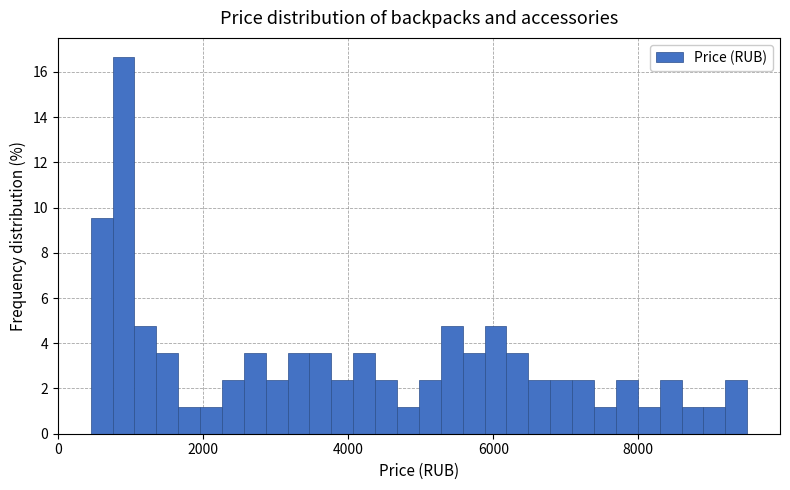

Read against the x-axis, roughly where is the centre of the tallest bar?

1000